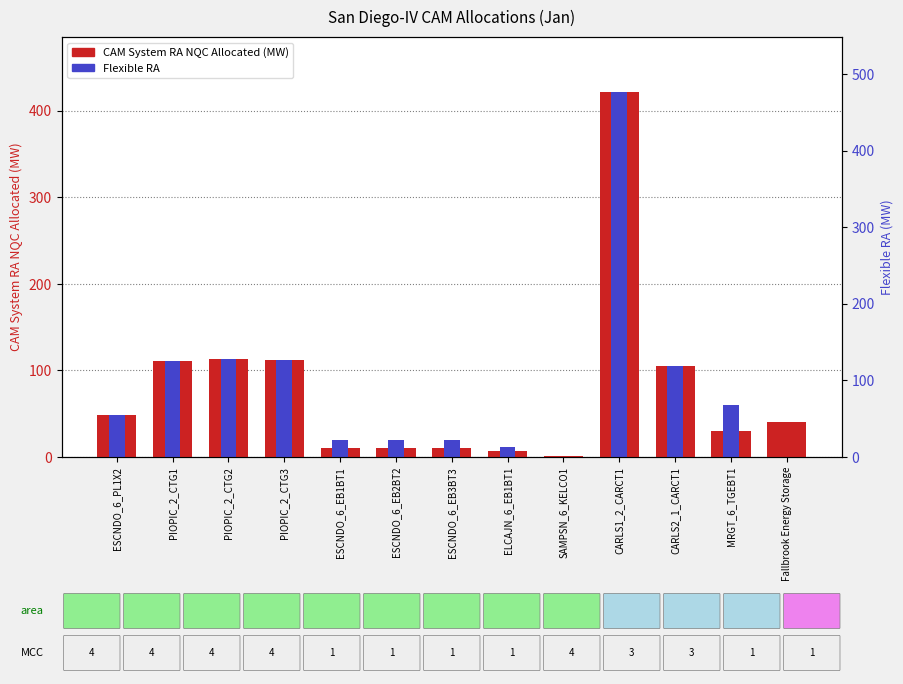

What is the average value of the Flexible RA series?

80.3